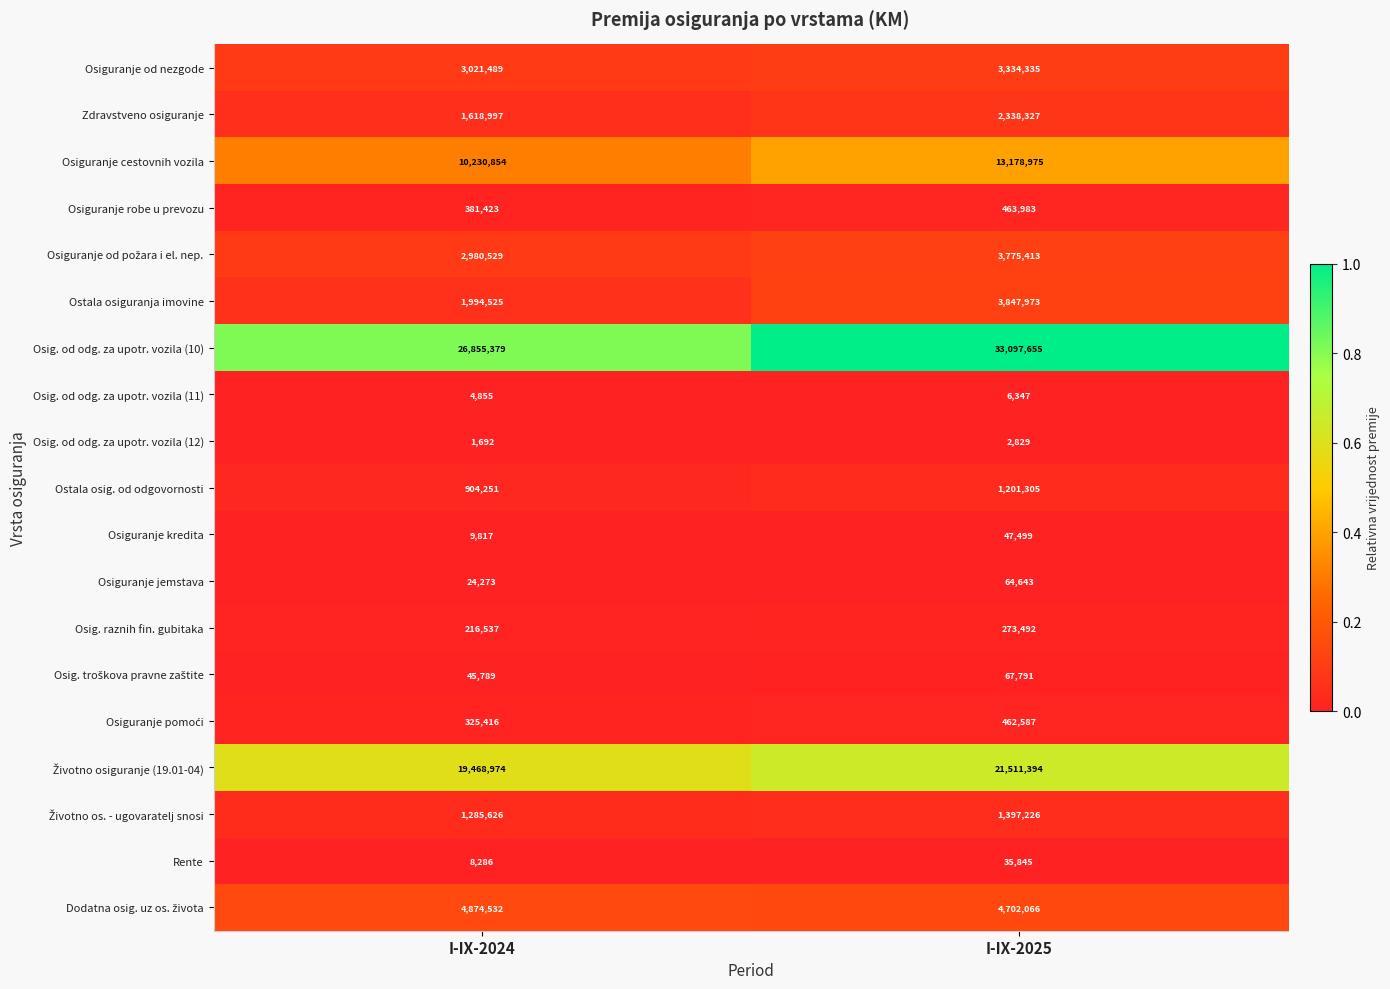

What is the sum of the Osiguranje robe u prevozu values at I-IX-2024 and I-IX-2025?

845406